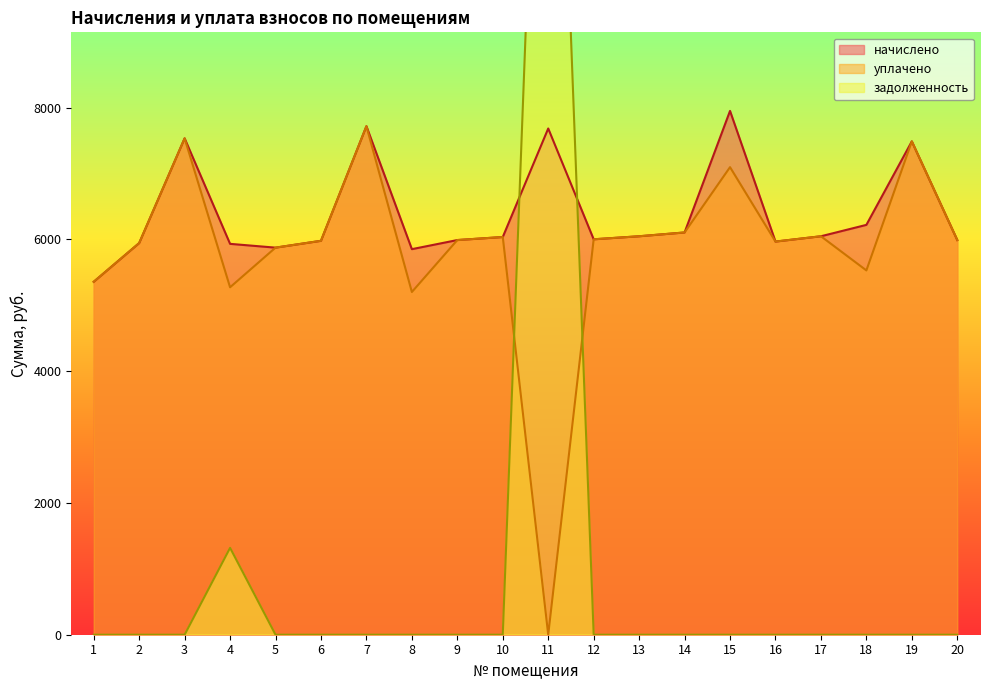

What is the difference between the maximum and minimum values in the уплачено series?

7718.4